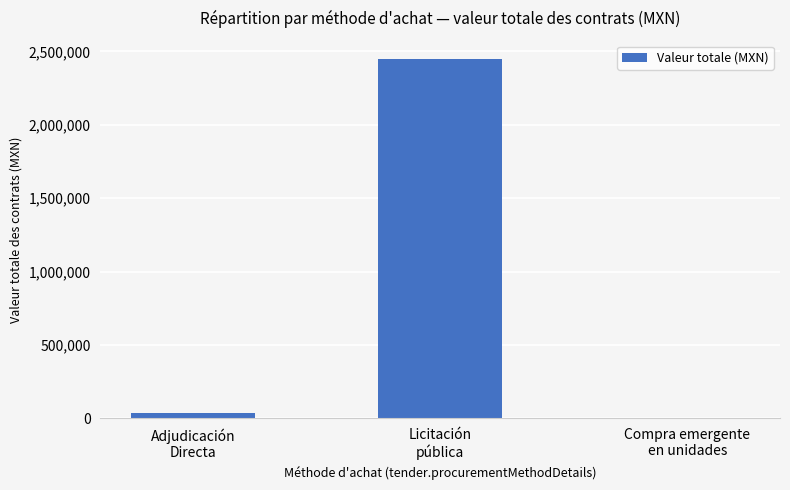

Where is the data nearest to the value 1227293?

Adjudicación
Directa